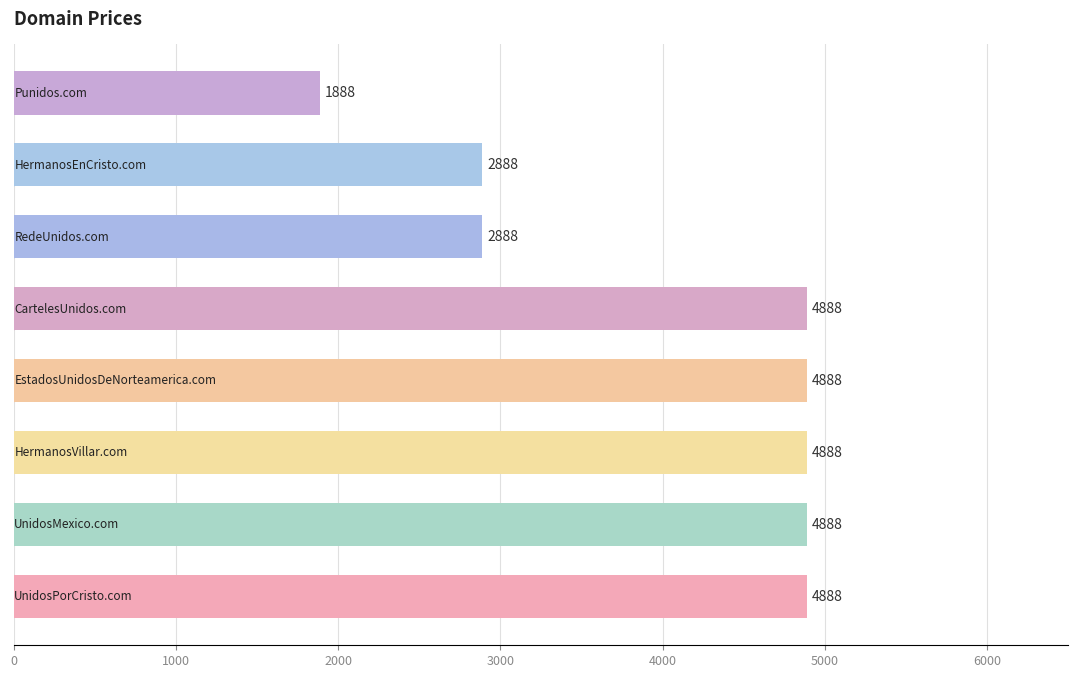

What is the average value?

4013